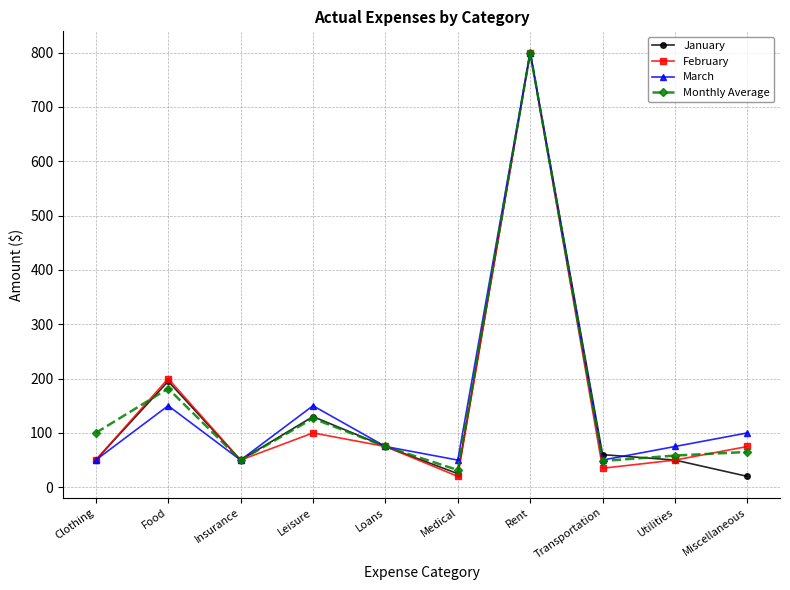

Which category has the lowest value in the Monthly Average series?

Medical